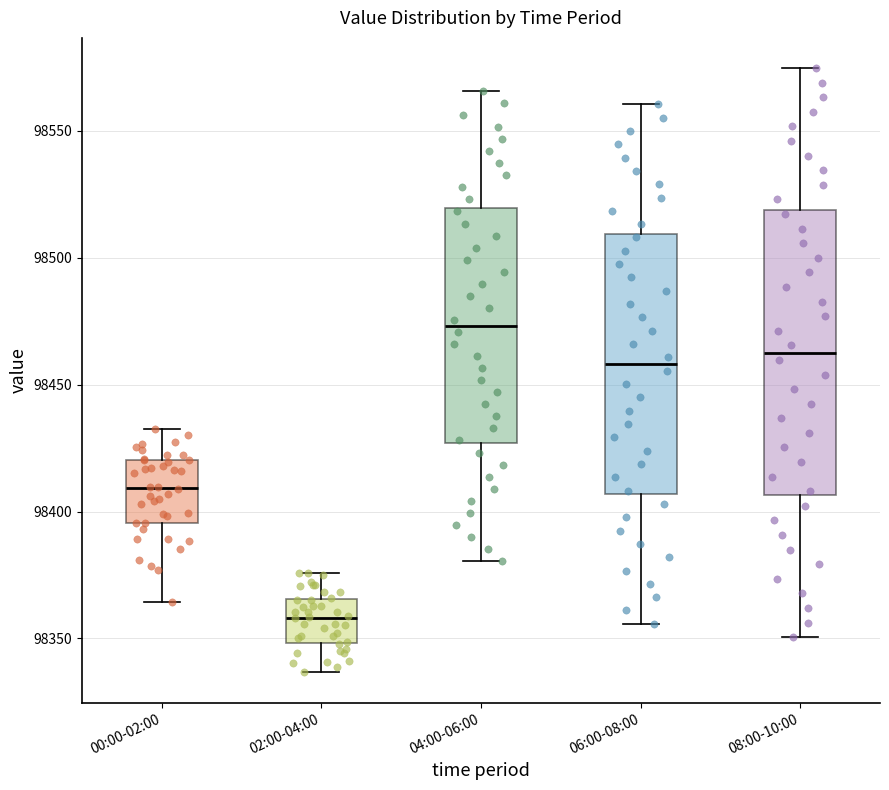

Which box is the tallest, from its lower edge to its upper edge?

08:00-10:00